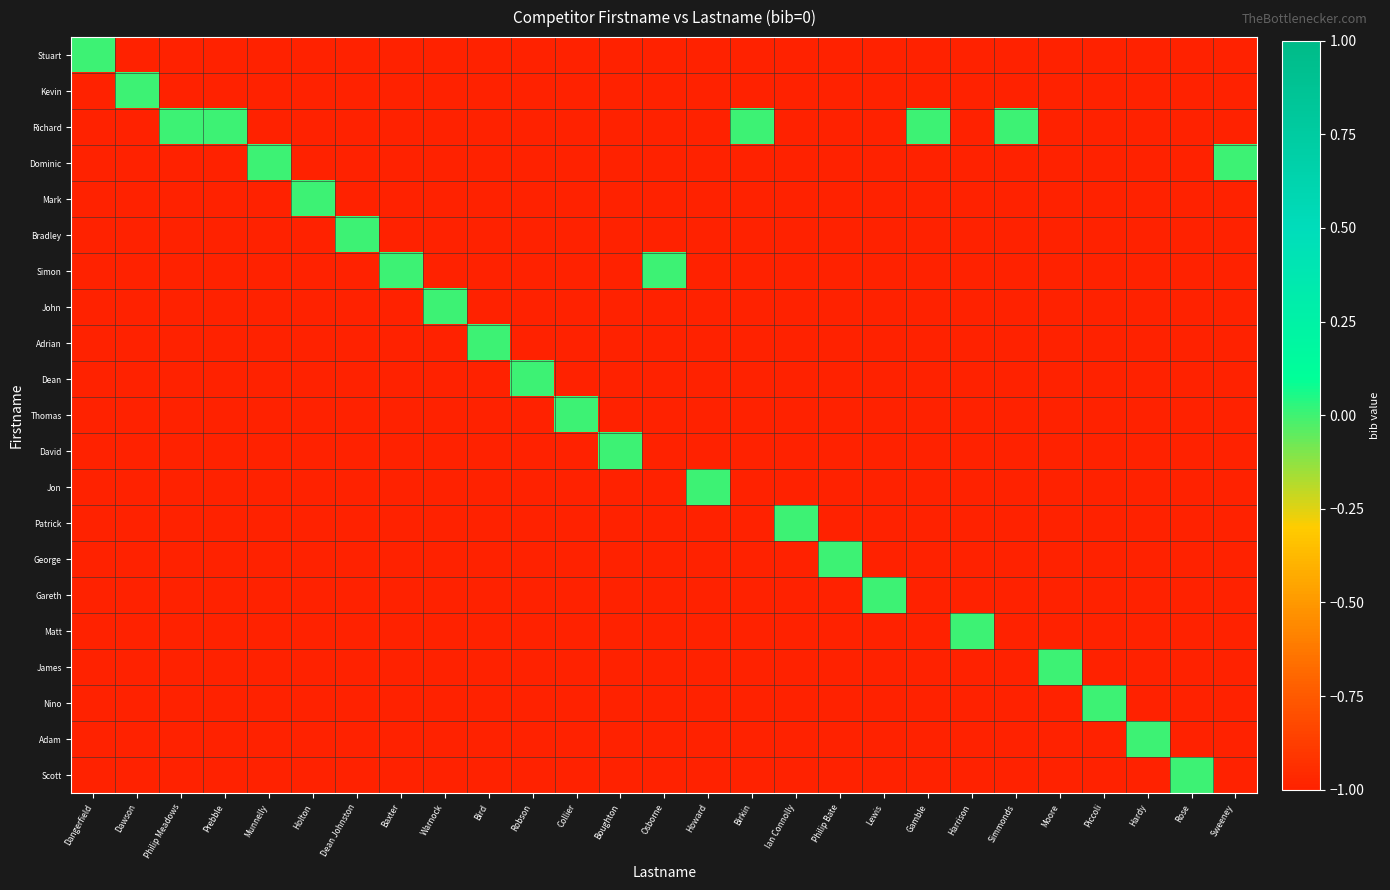

At which category is the sum across all series the highest?

Dangerfield